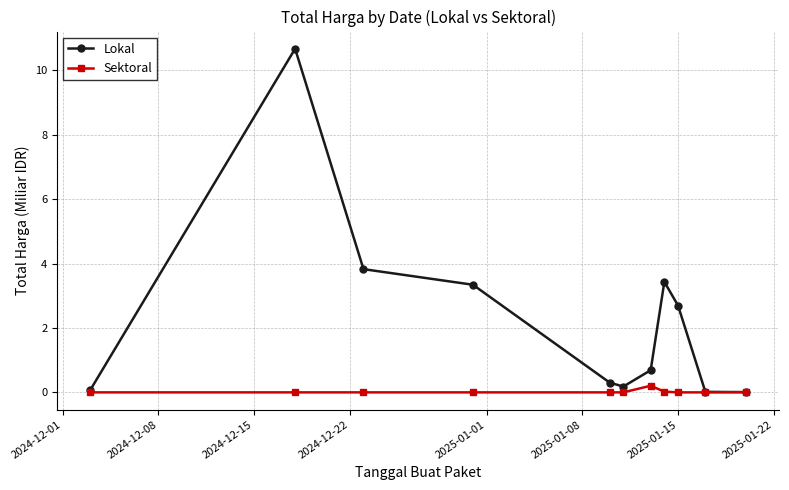

Rank the series by their average value, from highest to lowest.

Lokal, Sektoral